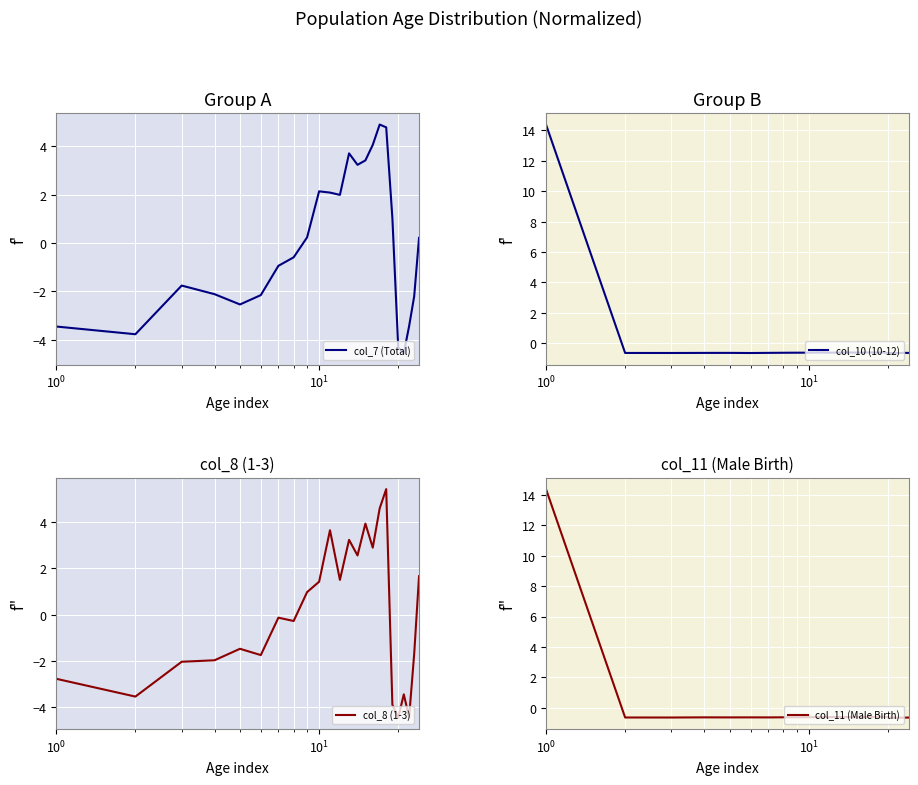

How many interior local peaks does the col_10 (10-12) series have?

6